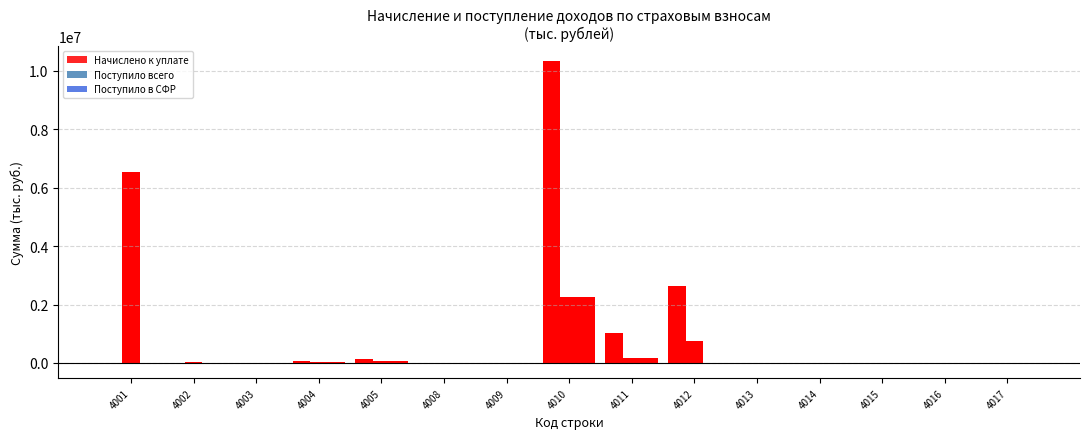

Reading left to right, extract all data points from this chart.

Начислено к уплате: 1135	1093	0	64716	140320	0	0	10335694	1027082	2646539	0	0	3645	1037	1491
Поступило всего: 6544436	32215	3075	42247	69752	620	7715	2259987	182610	759907	-119	-29	-119	-131	-152
Поступило в СФР: 0	0	3075	42247	69752	620	0	2259987	182610	0	-119	-29	-119	-131	0